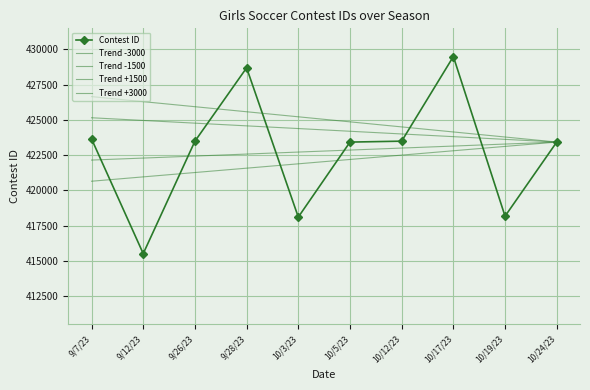

What is the approximate value of Trend +1500 at 10/17/23?

423802.9